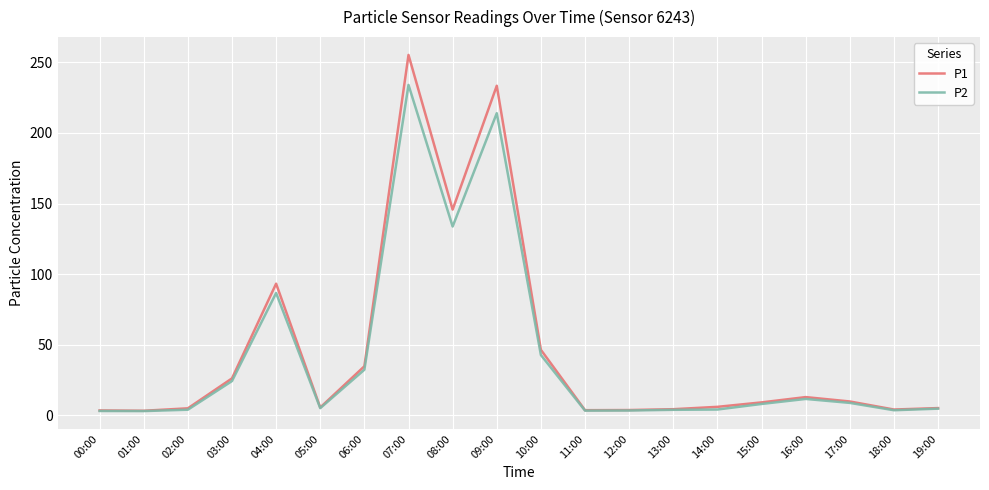

Is it true that P2 equals 3.2 at 00:00?

True